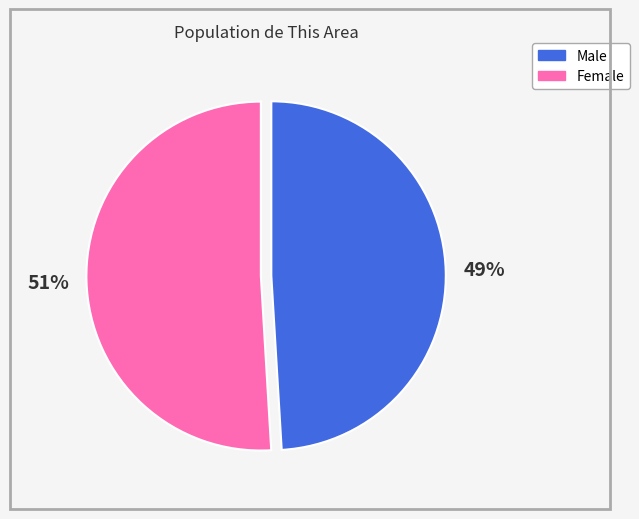

To the nearest percent, what is the average slice percentage?

50%